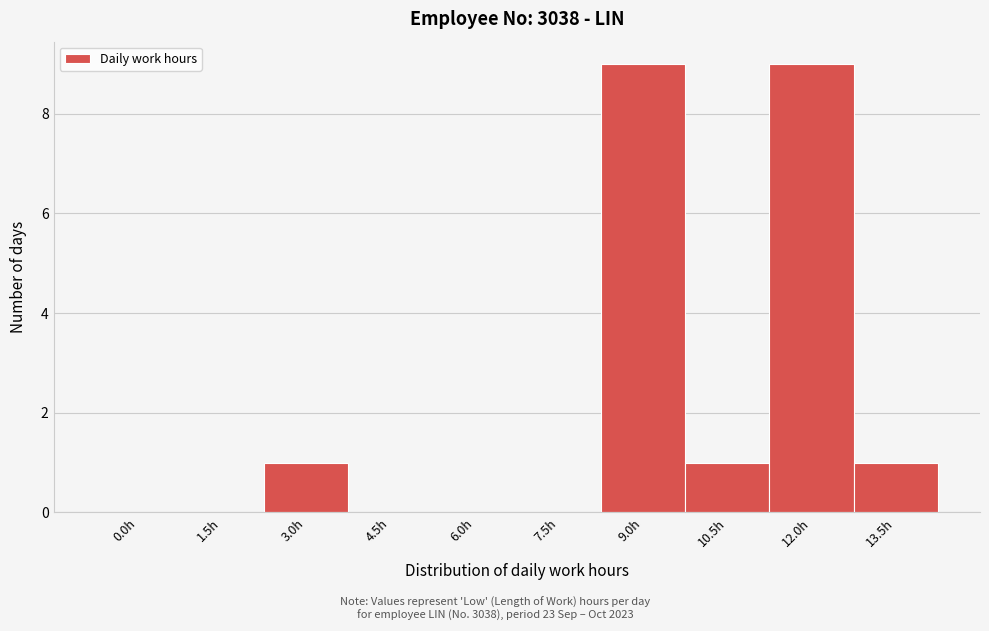

Reading left to right, list all the values displayed in this chart.

0.0h=0	1.5h=0	3.0h=1	4.5h=0	6.0h=0	7.5h=0	9.0h=9	10.5h=1	12.0h=9	13.5h=1